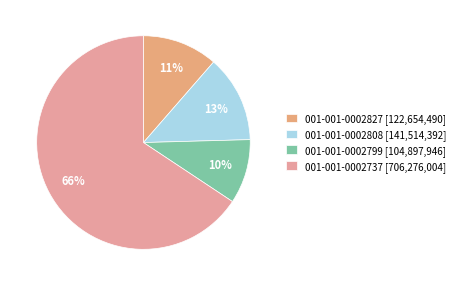

What is the change in value from 001-001-0002827 to 001-001-0002799?

-17756544